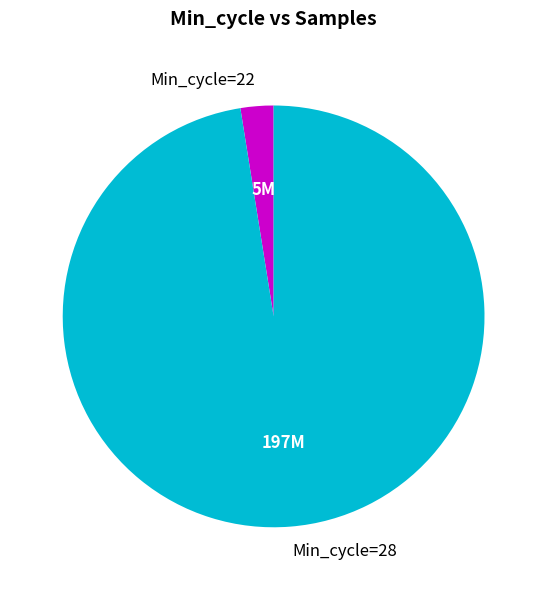

Is the sum of Min_cycle=22 and Min_cycle=28 greater than half?

Yes